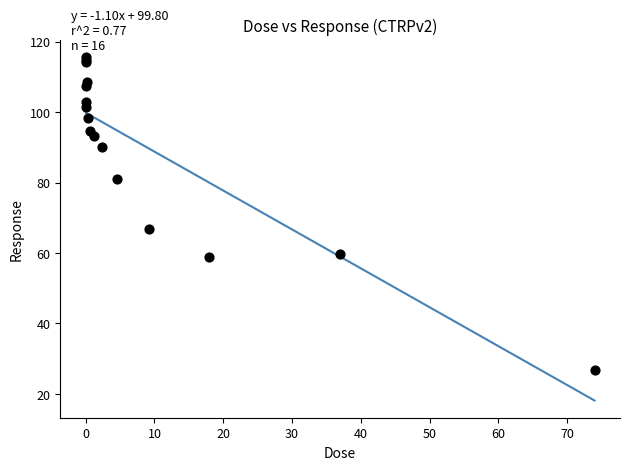

What Y value in the scatter plot is closest to 71?

66.7